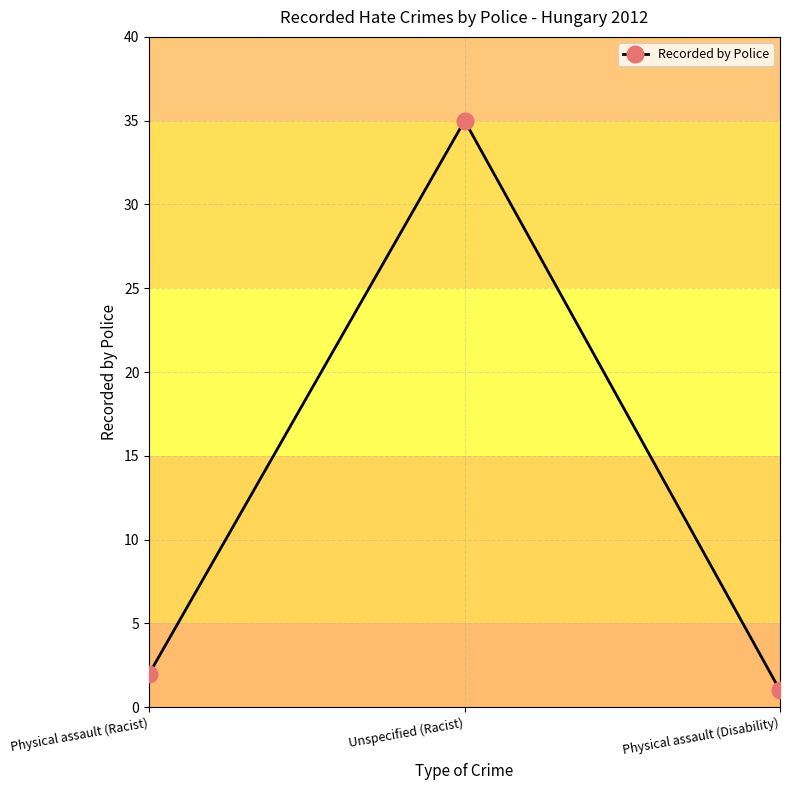

List the labels in order of value, largest first.

Unspecified (Racist), Physical assault (Racist), Physical assault (Disability)